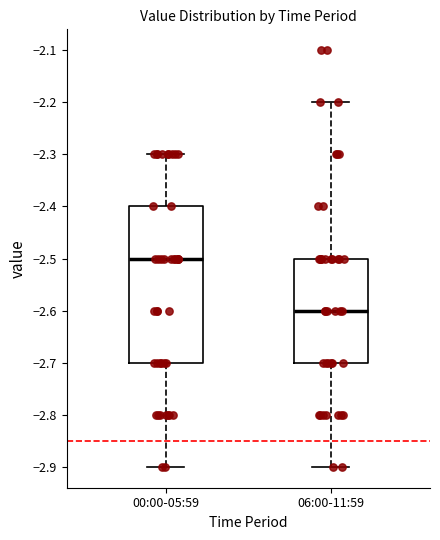

Which box is the tallest, from its lower edge to its upper edge?

00:00-05:59